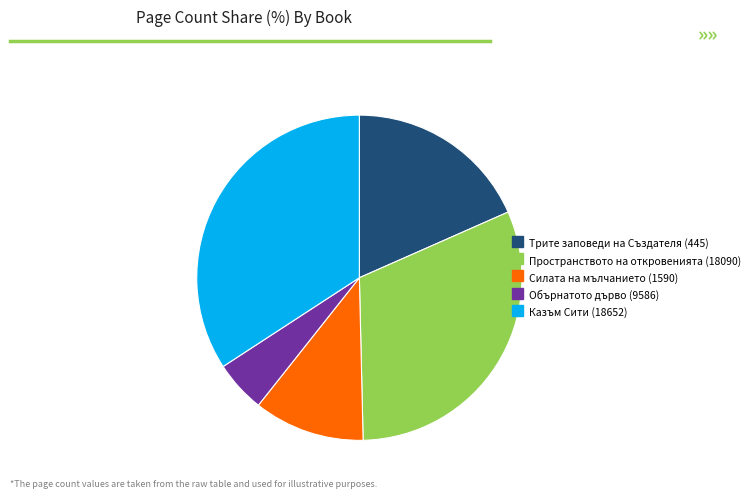

Is there any slice that represents more than half of the pie?

No